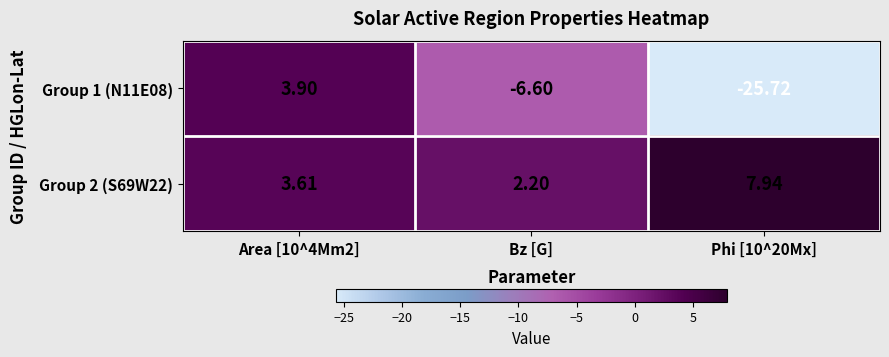

Count the number of data series in this chart.

2